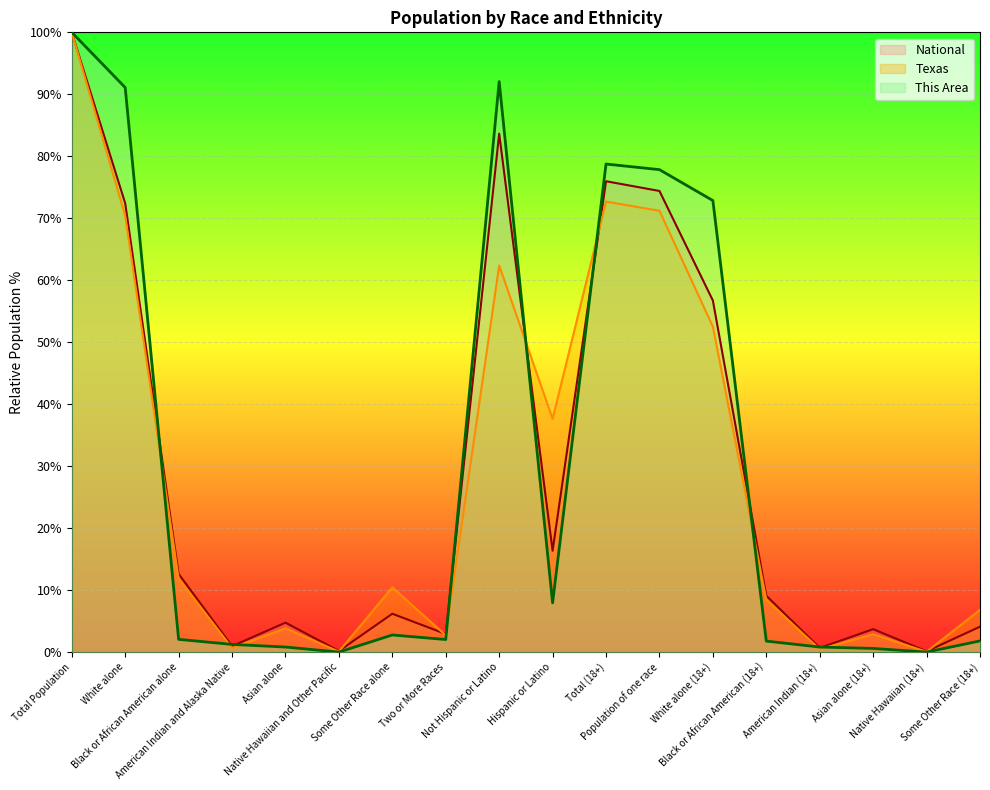

What is the minimum value for National?

0.1